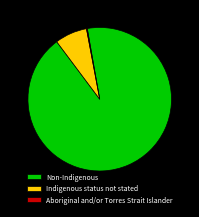

Does Non-Indigenous represent more than half of the total?

Yes